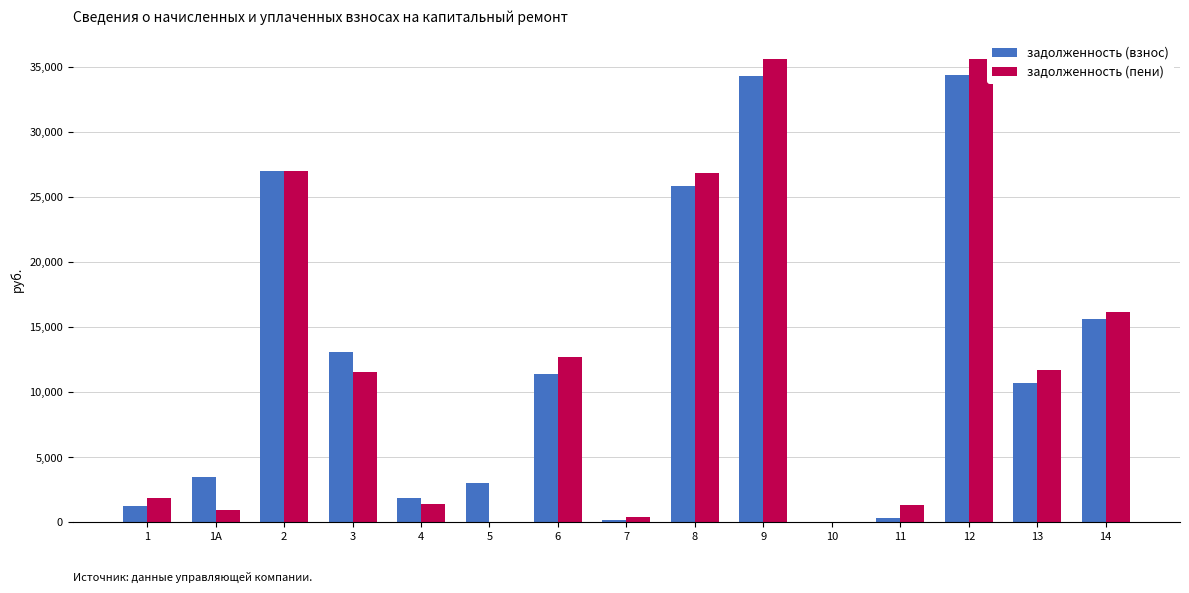

Is the value of задолженность (взнос) at 4 greater than the value of задолженность (пени) at 7?

Yes